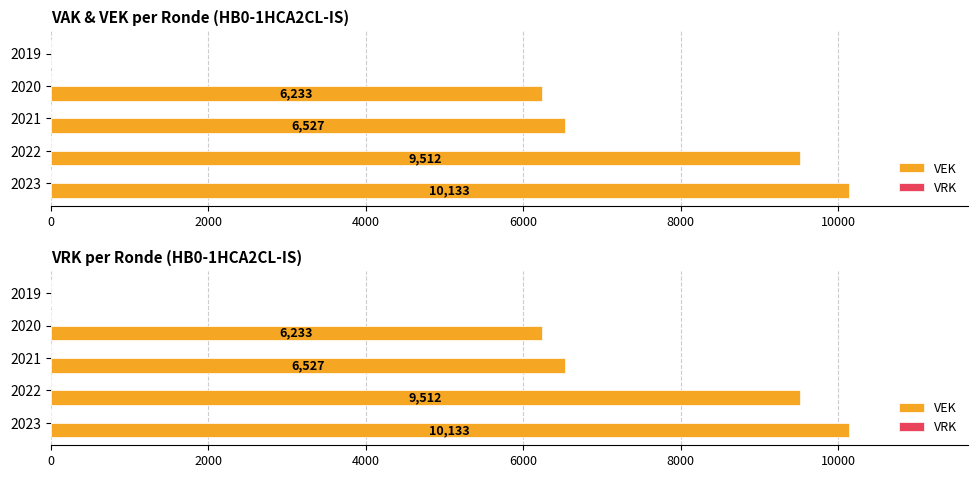

How many groups of bars are there?

5